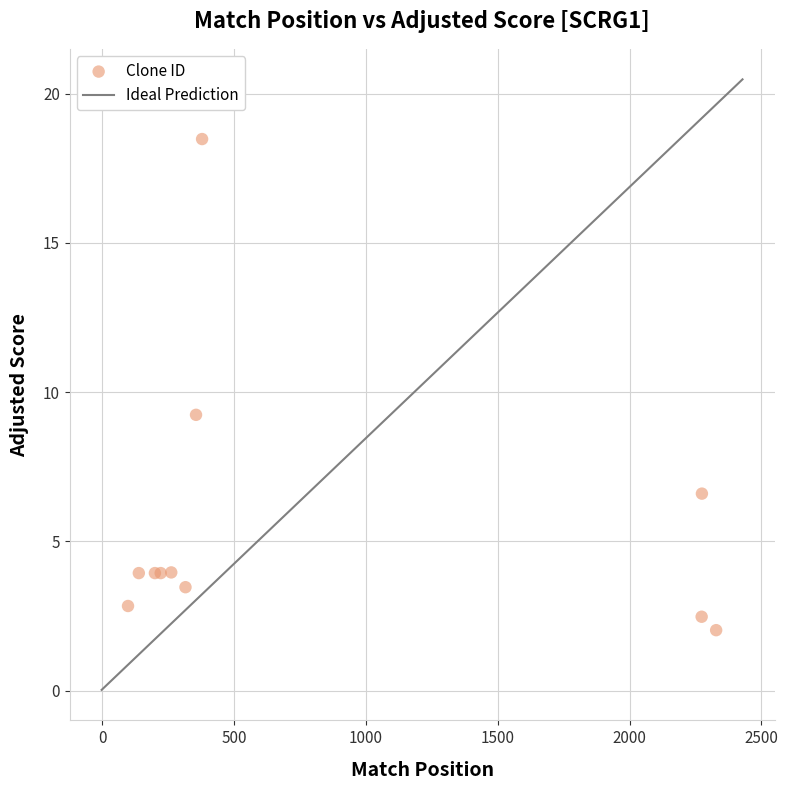

What Y value in the scatter plot is closest to 10?

9.2